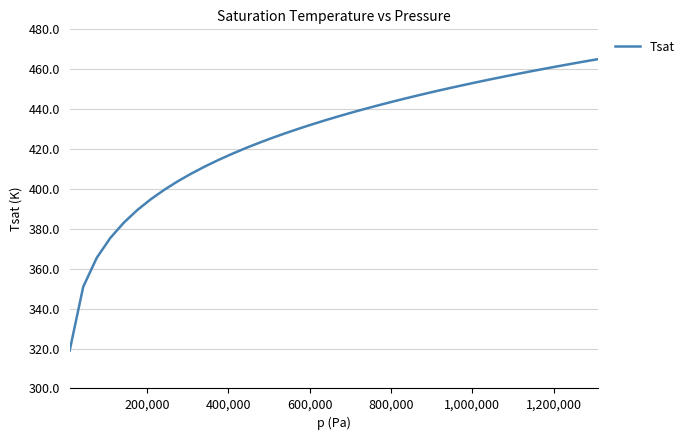

How many lines are shown in the chart?

1